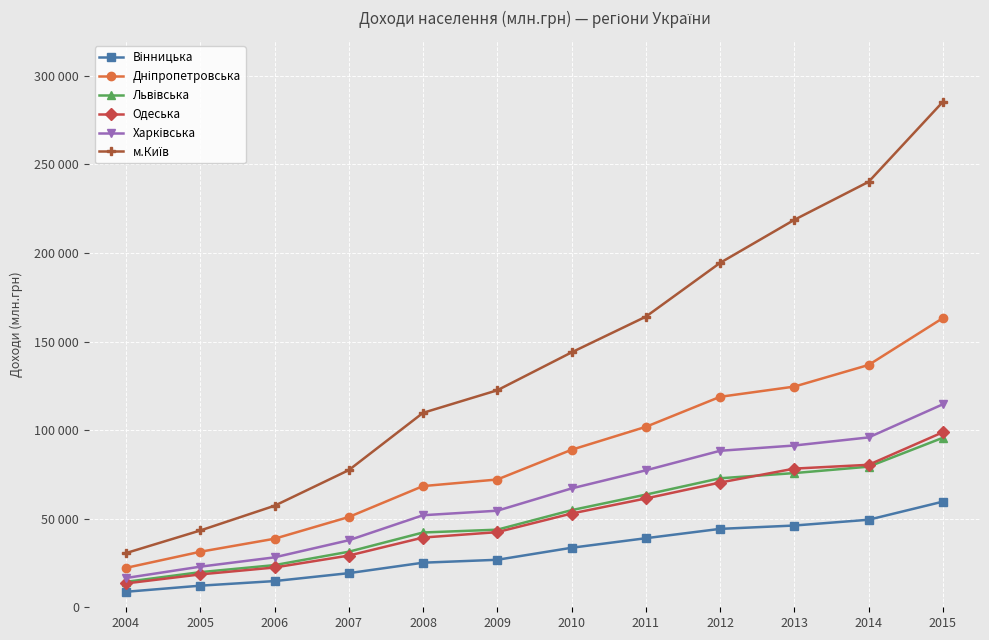

True or false: м.Київ and Львівська cross at least once.

False